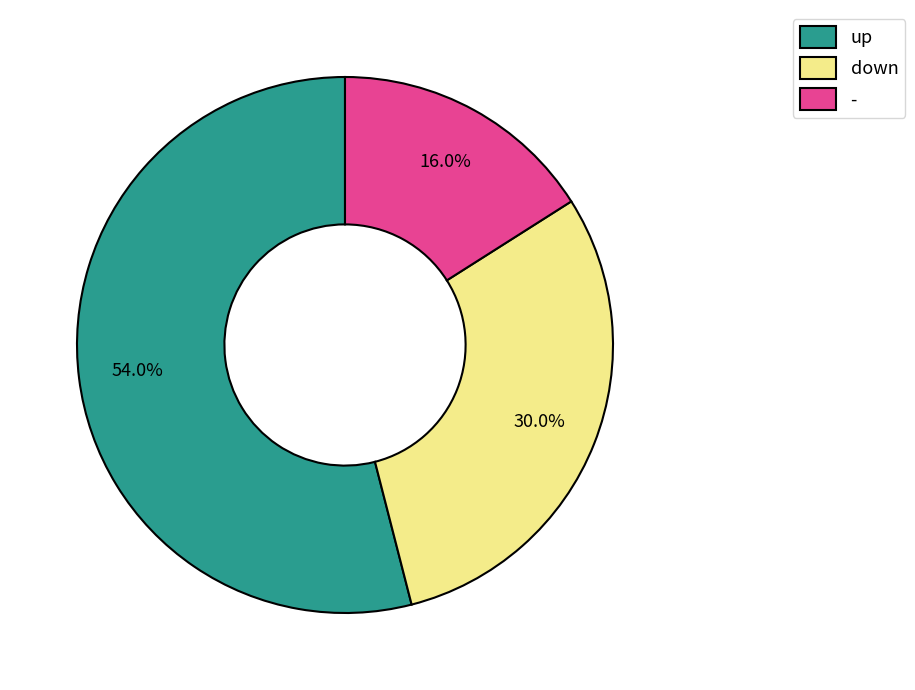

Rank the categories by value from highest to lowest.

up, down, -